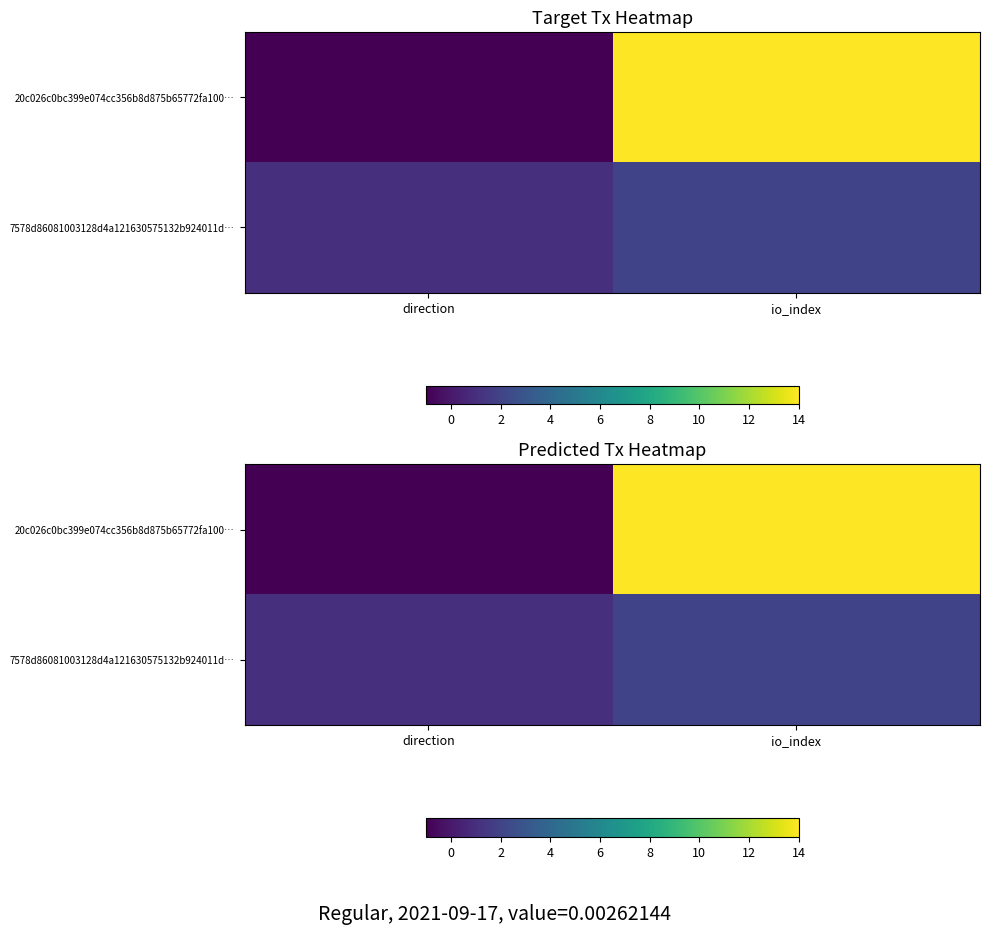

Between io_index and direction, which is larger?

io_index